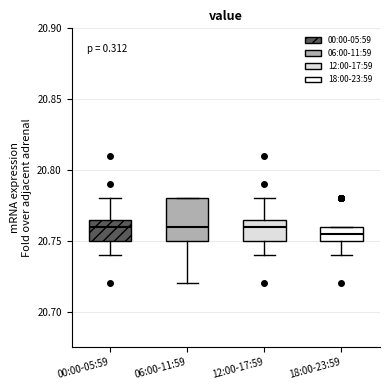

Reading left to right, read every box against the y-axis: the position of its median line, the range the box covers, and the ends of its whiskers. The values are not printed on the chart, so give them approximately, as read against the axis.

00:00-05:59: median 20.760, box 20.750 to 20.765, whiskers 20.740 to 20.780
06:00-11:59: median 20.760, box 20.750 to 20.780, whiskers 20.720 to 20.780
12:00-17:59: median 20.760, box 20.750 to 20.765, whiskers 20.740 to 20.780
18:00-23:59: median 20.755, box 20.750 to 20.760, whiskers 20.740 to 20.760